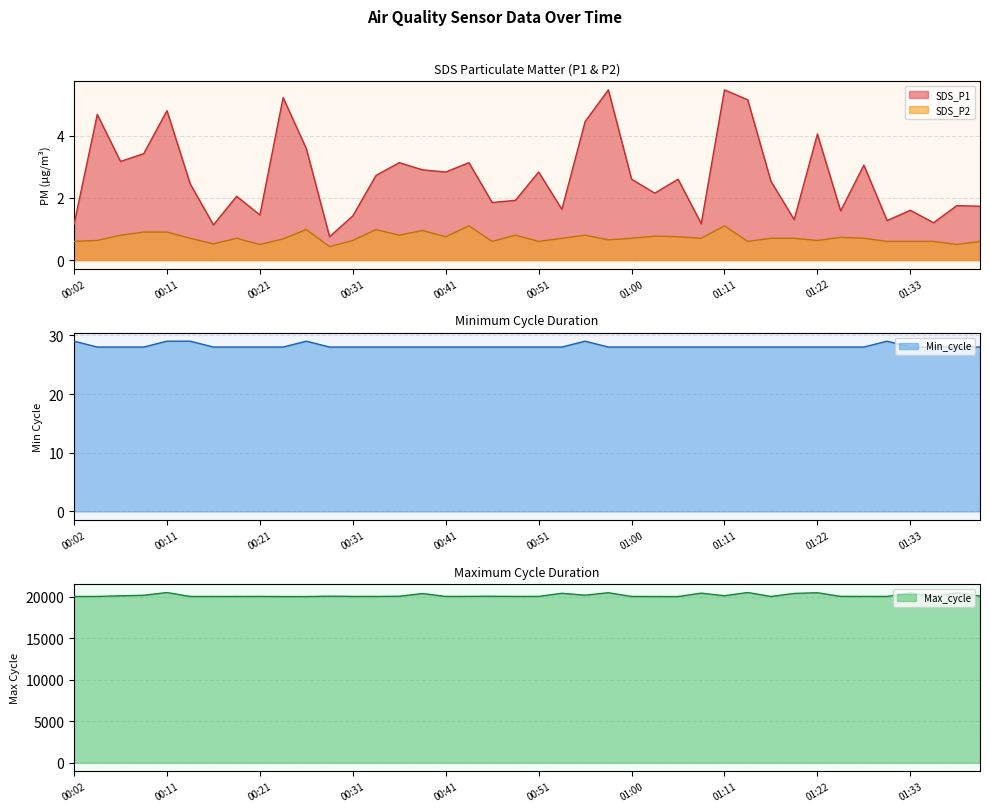

Rank the series by their maximum value, from lowest to highest.

SDS_P2, SDS_P1, Min_cycle, Max_cycle